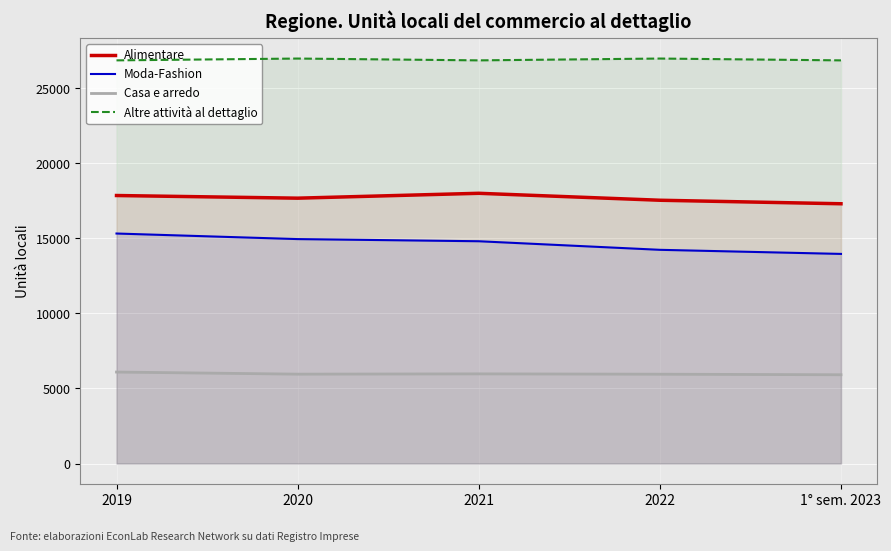

What position from the right is 2021?

3